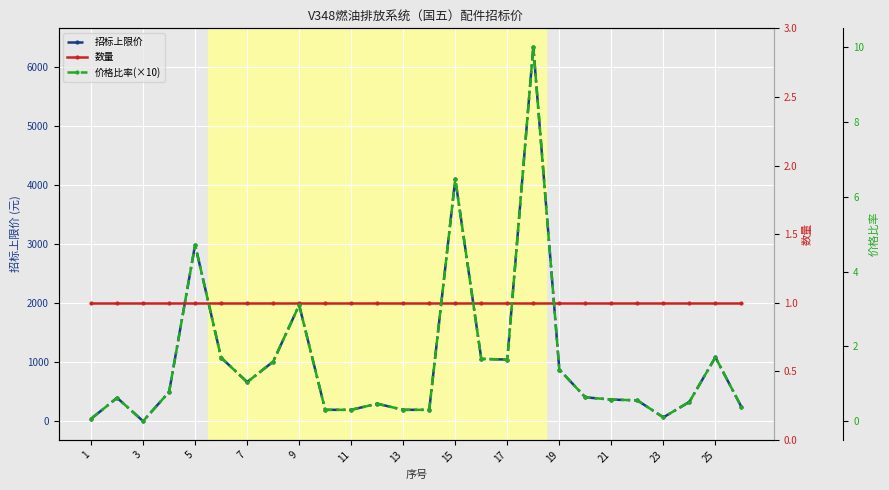

Is it true that 数量 equals 1.3 at 21?

False